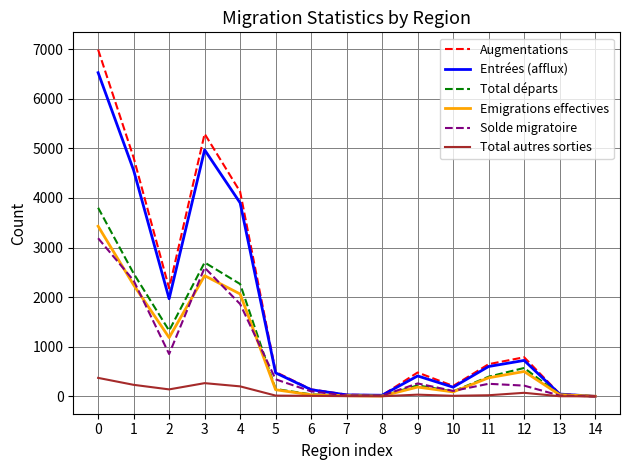

Is the value of Augmentations at 3 greater than the value of Total autres sorties at 0?

Yes